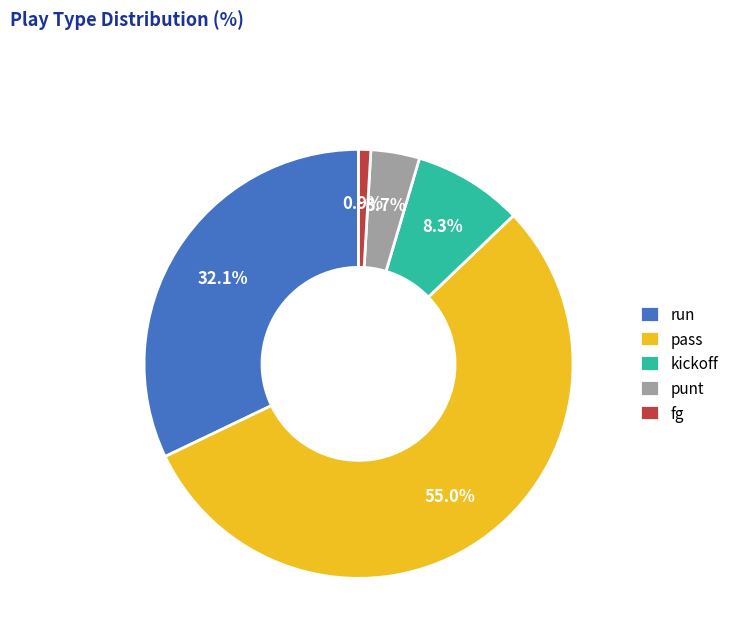

True or false: punt accounts for 18% of the total.

False